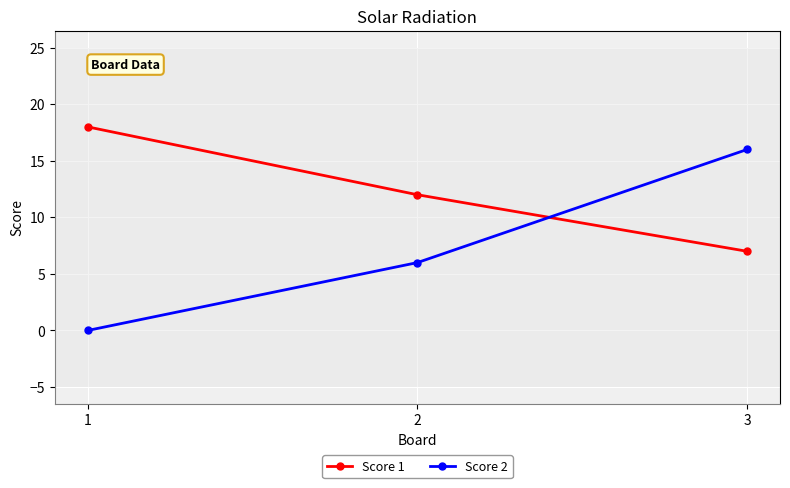

What value does the Score 1 series have at 1, to the nearest 10?

20